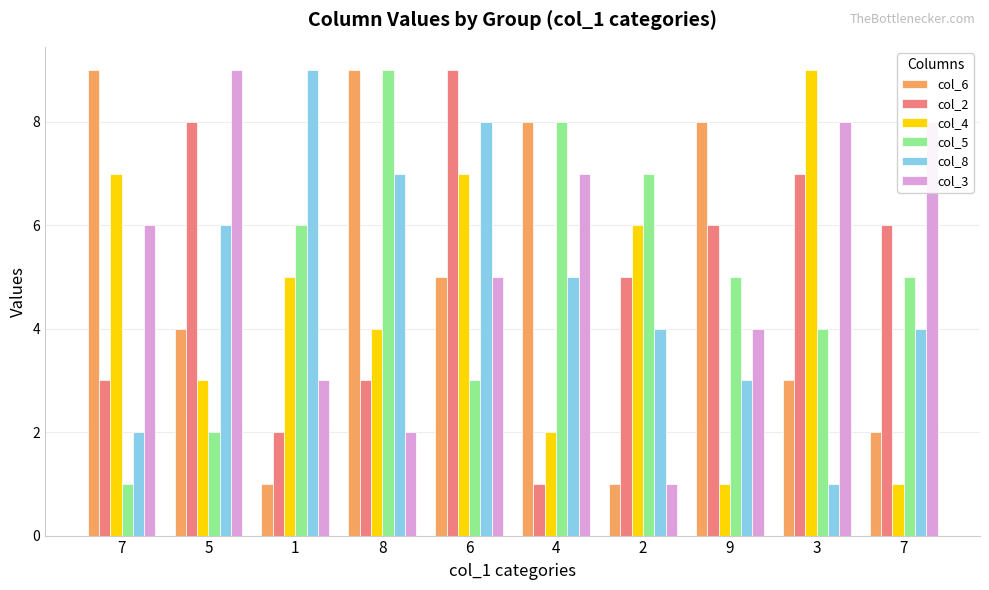

What is the label of the 4th bar from the left?

8